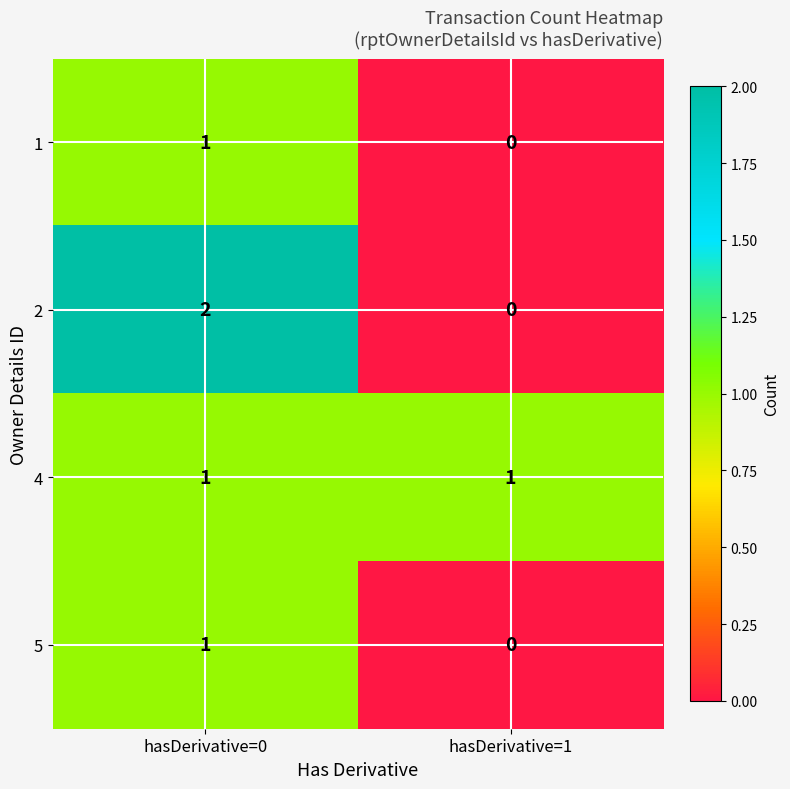

Which category has the highest value across all series?

hasDerivative=0